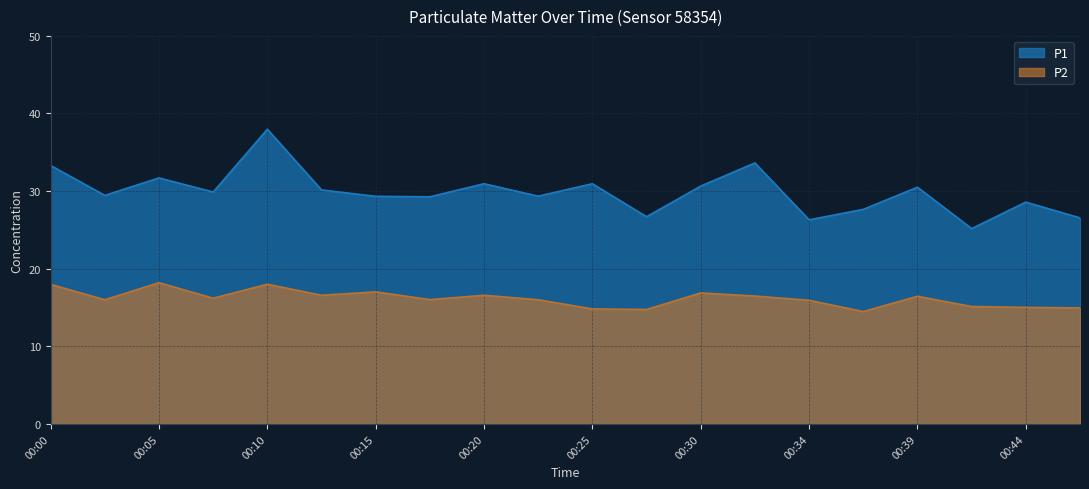

At which category does P1 reach its first local peak?

00:05